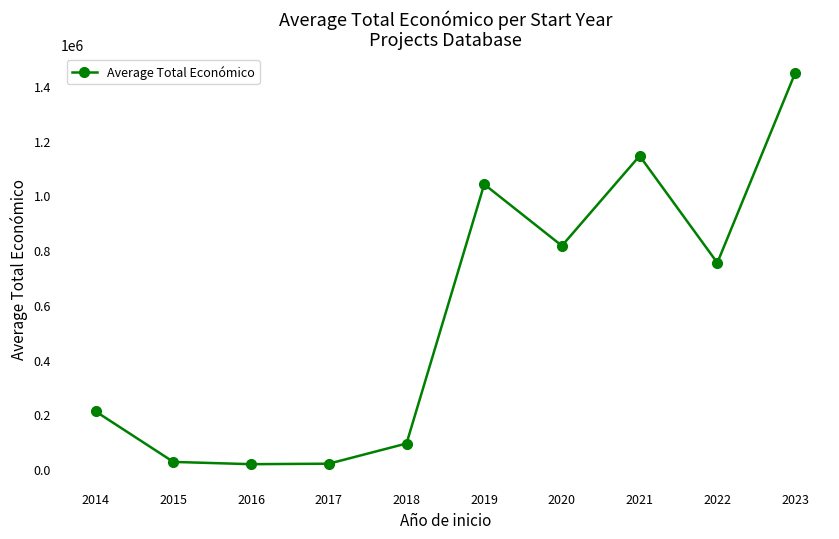

Is this an area chart (filled region under the line)?

No